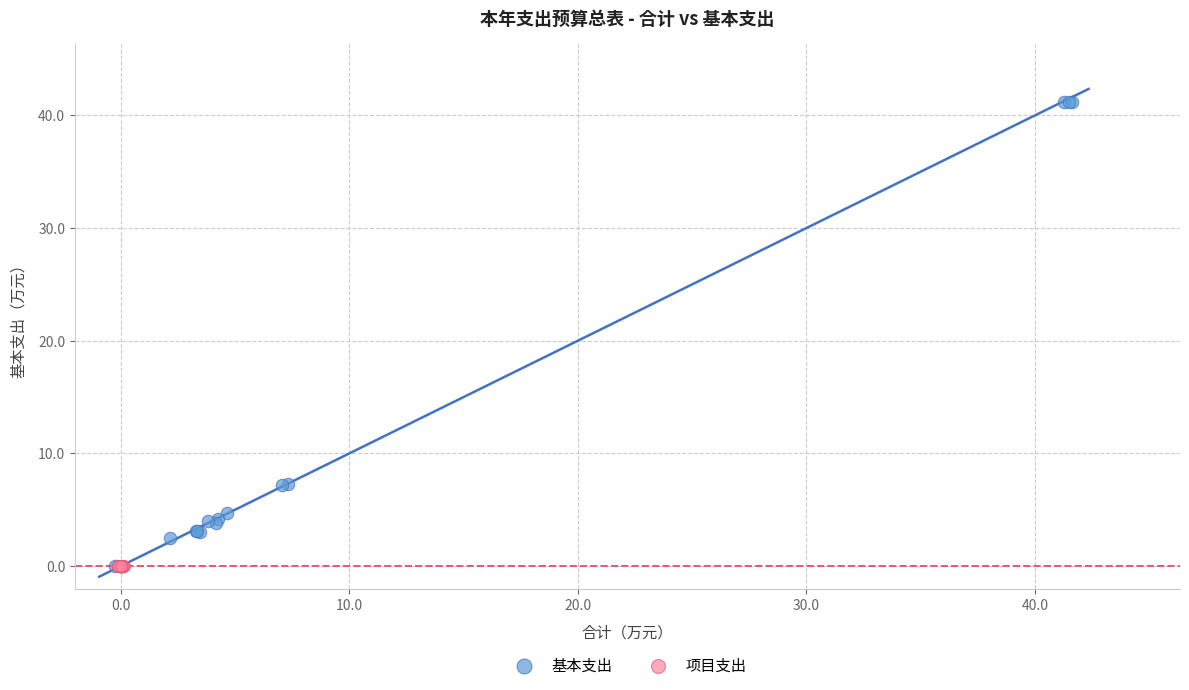

Which series reaches the maximum Y coordinate?

基本支出